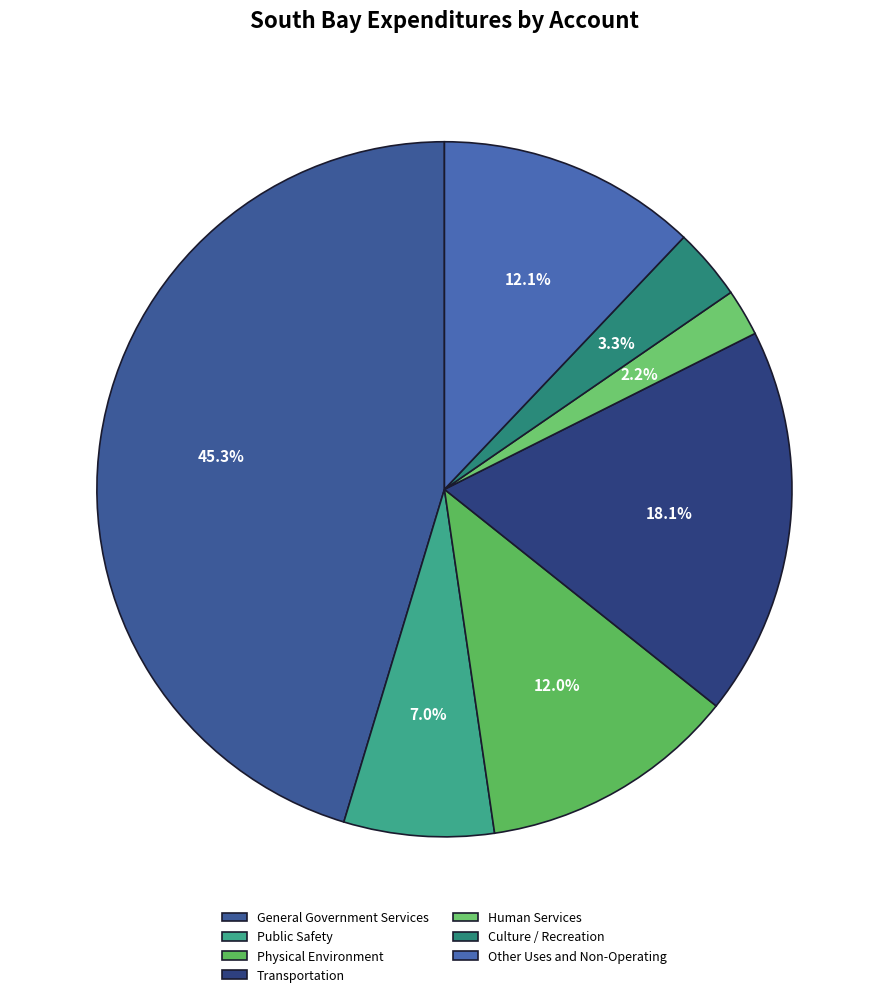

To the nearest percent, what is the difference between the Other Uses and Non-Operating and General Government Services slice percentages?

33%